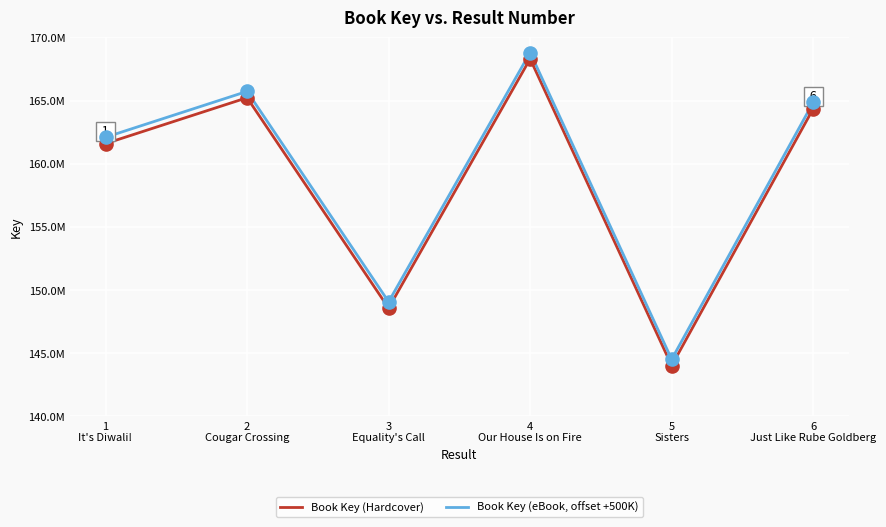

Does the chart have visible grid lines?

Yes